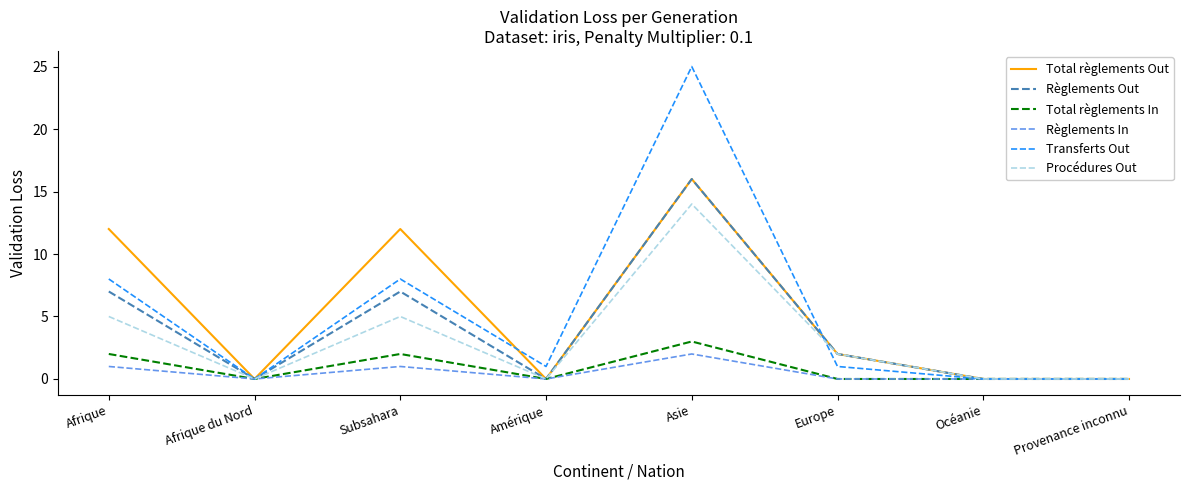

Is it true that Total règlements In equals -2 at Océanie?

False